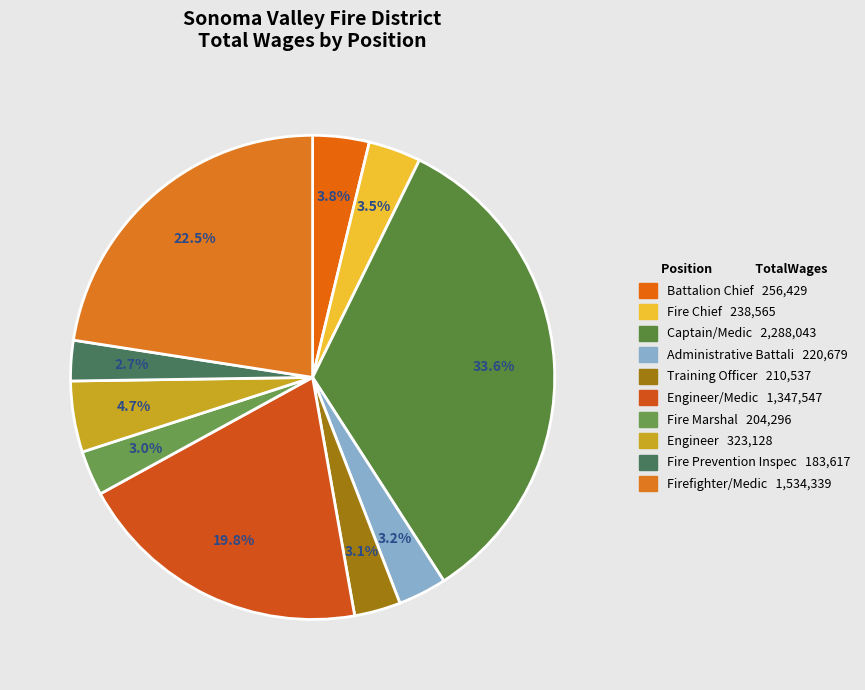

Count the number of slices in the pie.

10